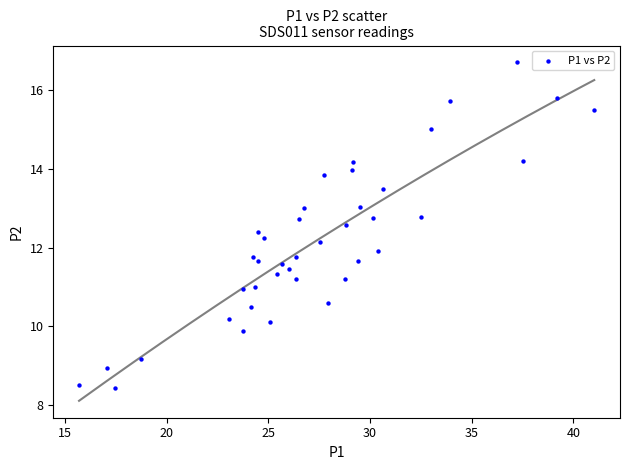

What is the range of Y values (max minus min)?

8.3